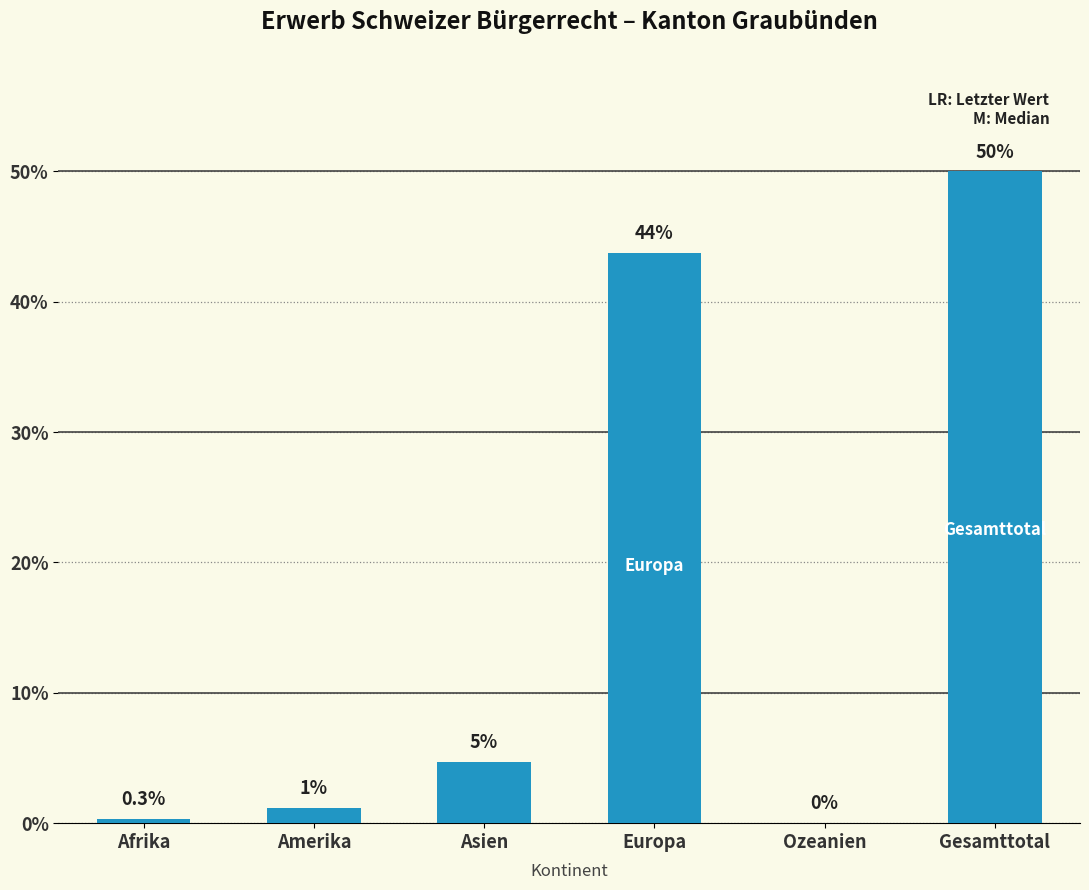

Are the bars horizontal?

No